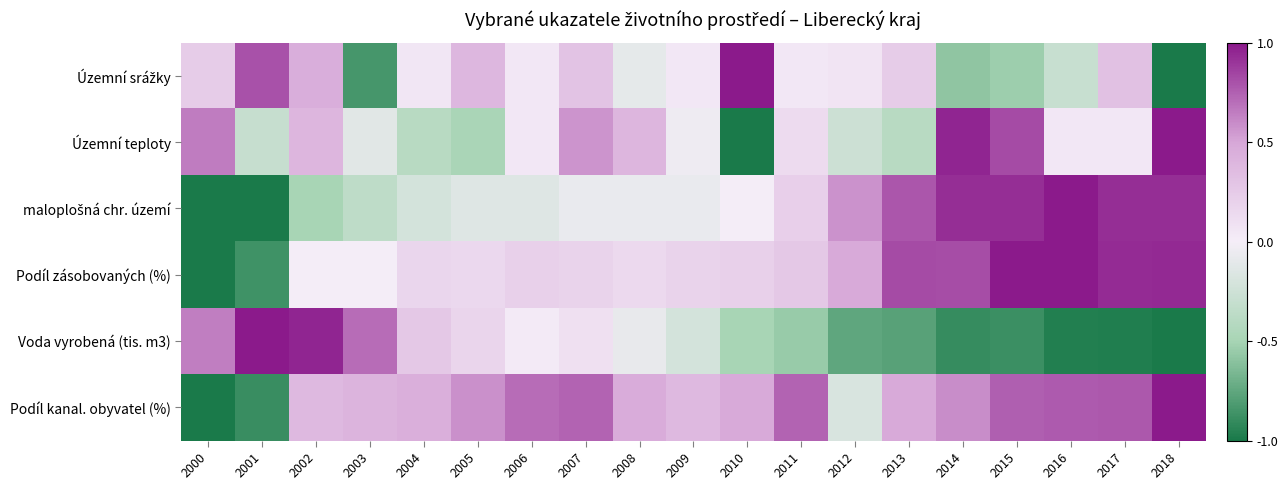

Between 2007 and 2001, which is larger?

2001